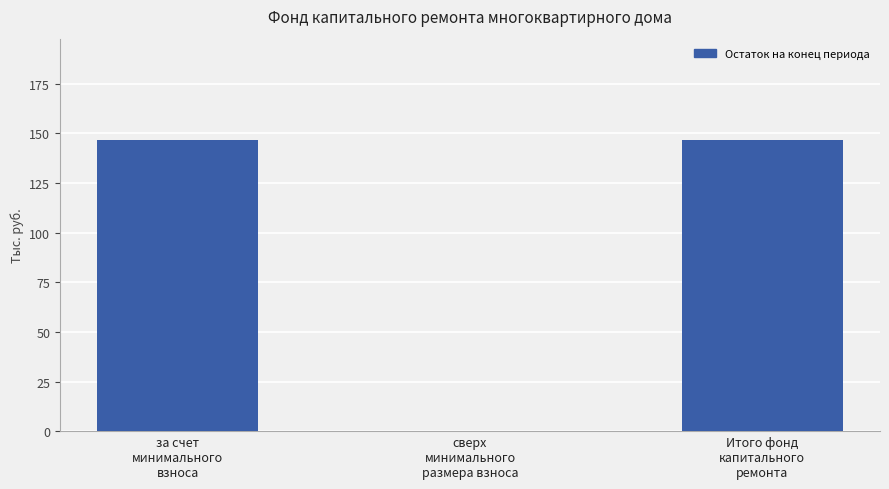

What is the maximum value shown in the chart?

146.4